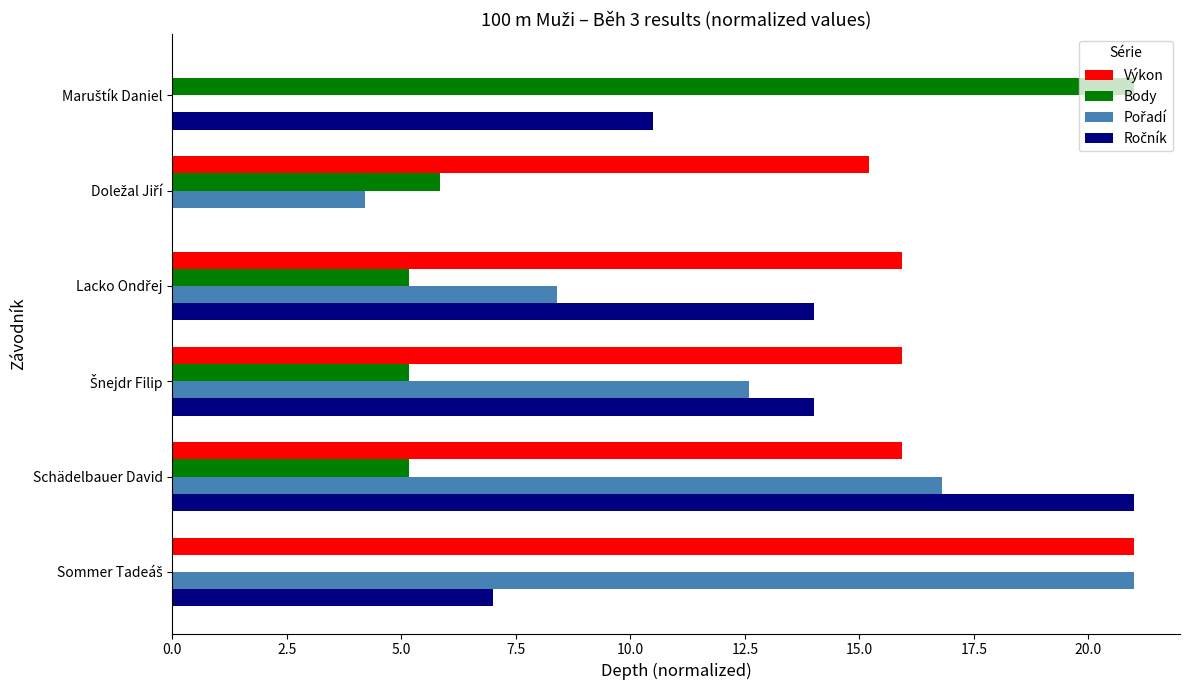

Is it true that Výkon equals 6.5 at Schädelbauer David?

False